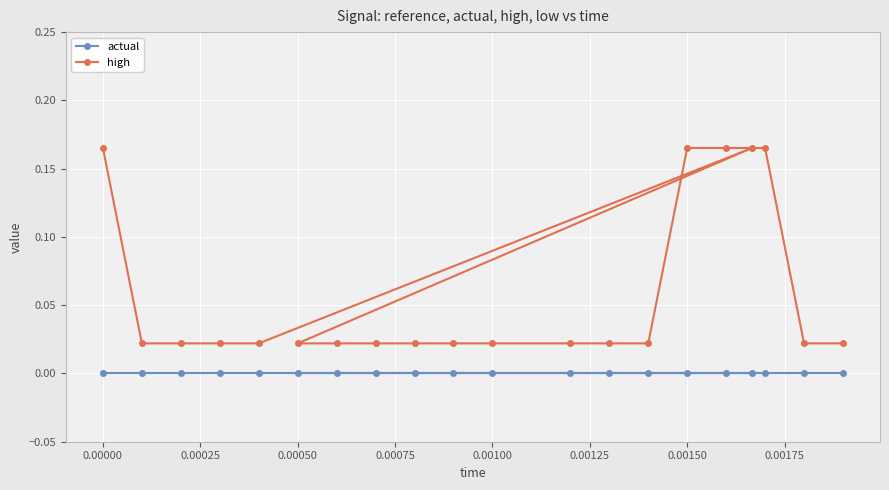

True or false: high and actual intersect in this chart.

False